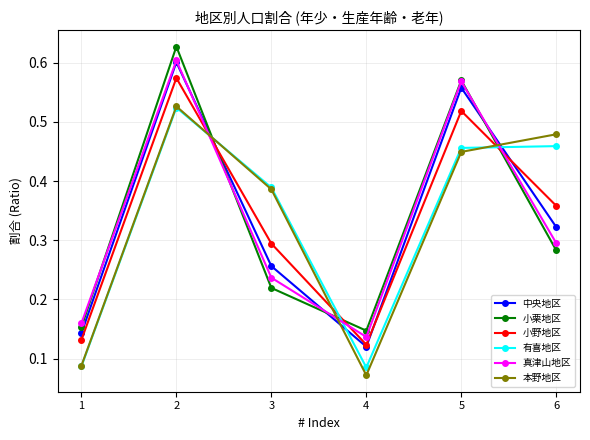

Which series has the widest spread of values?

中央地区